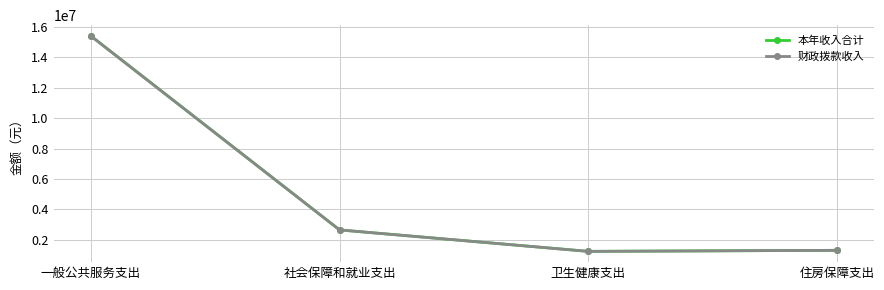

What is the maximum value shown in the chart?

15390619.1